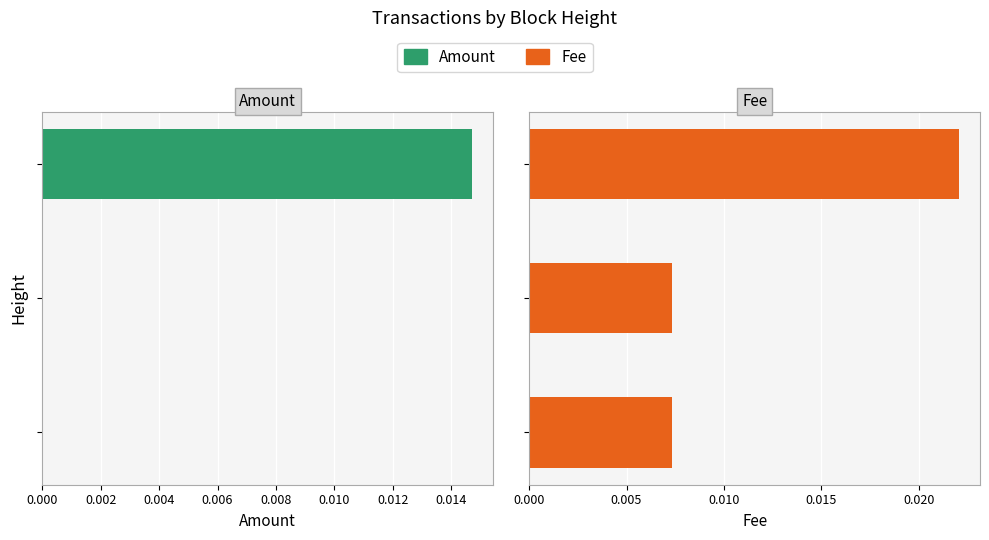

Count the number of categories in the chart.

3